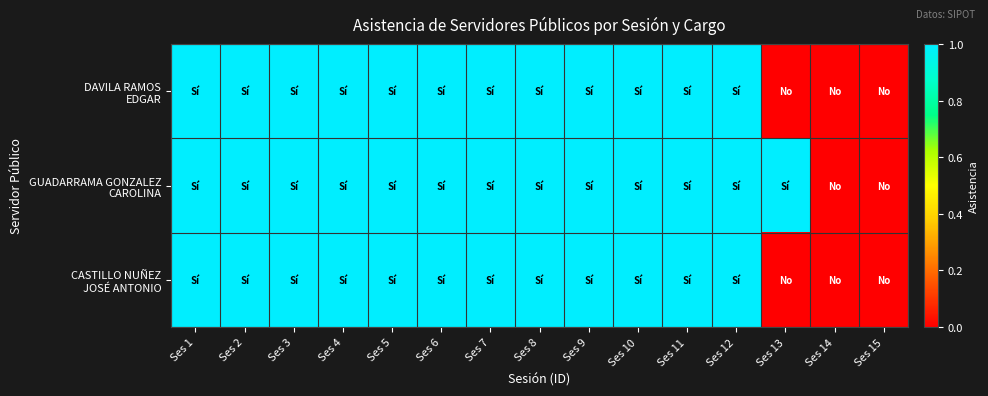

Which category has the lowest value across all series?

Ses 13